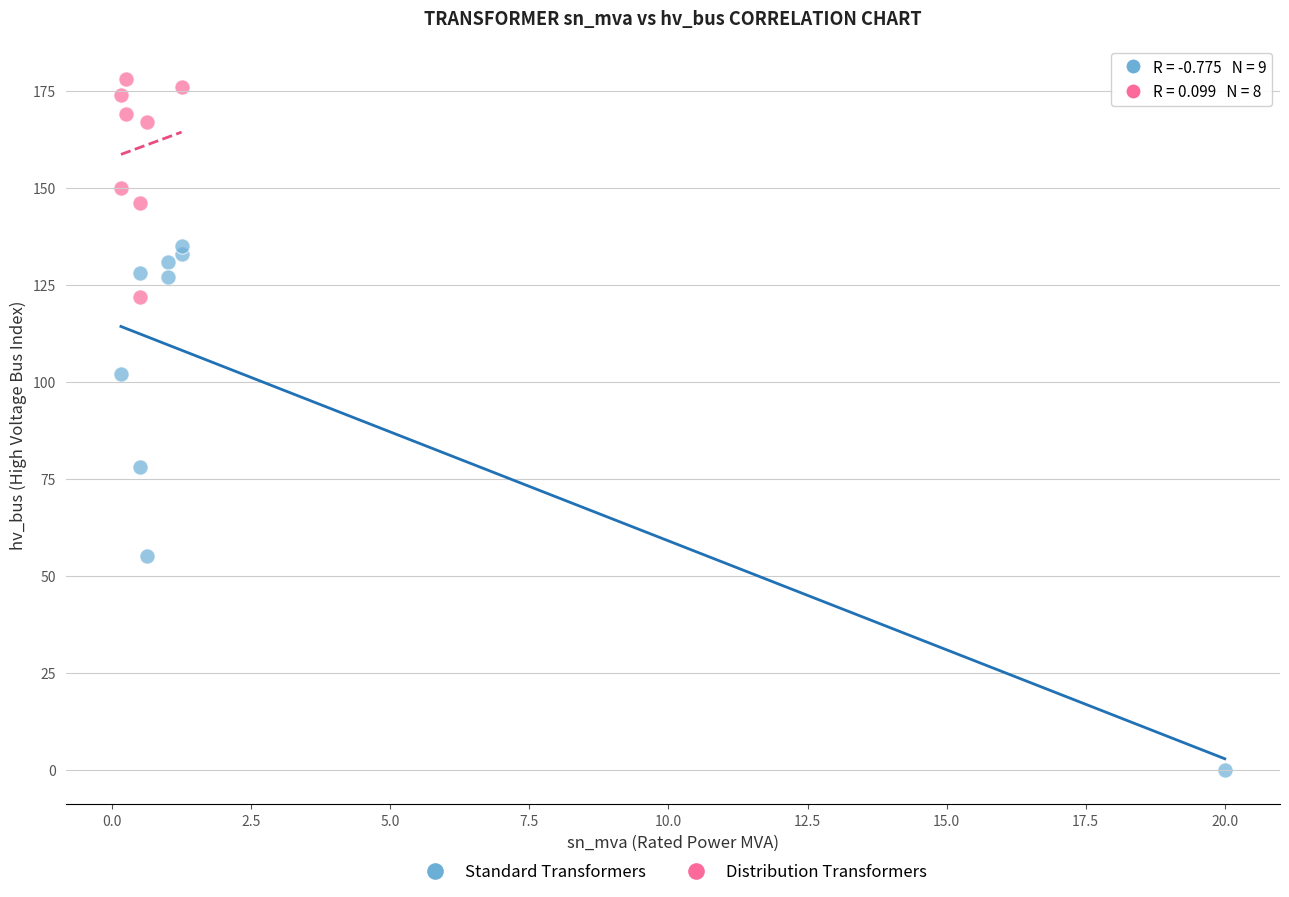

Which series contains the highest Y value?

Distribution Transformers